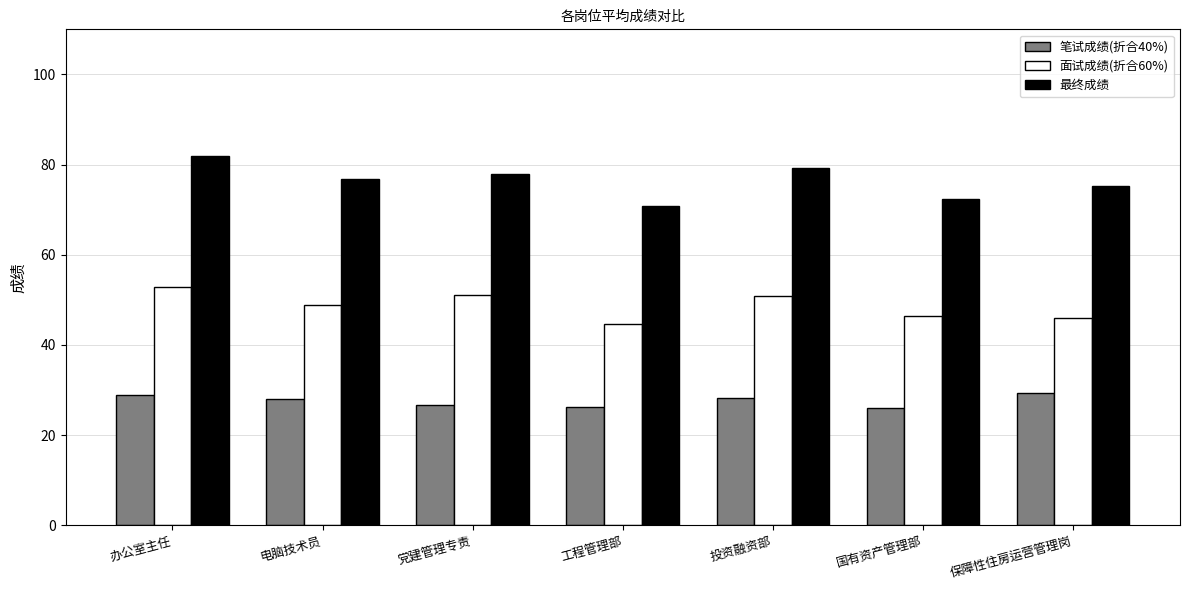

How many distinct data groups are displayed?

3